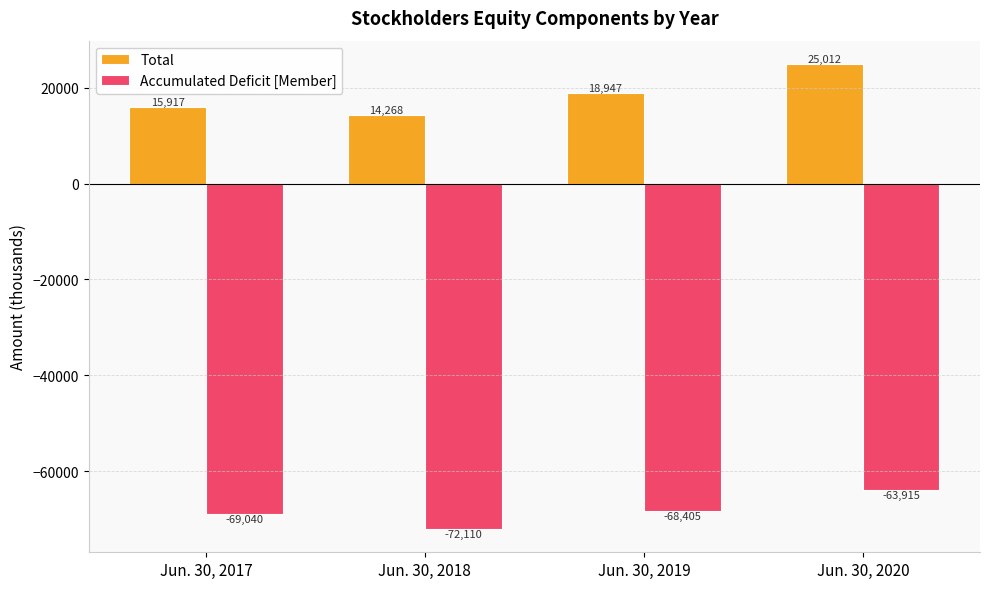

Does the chart contain any negative values?

Yes